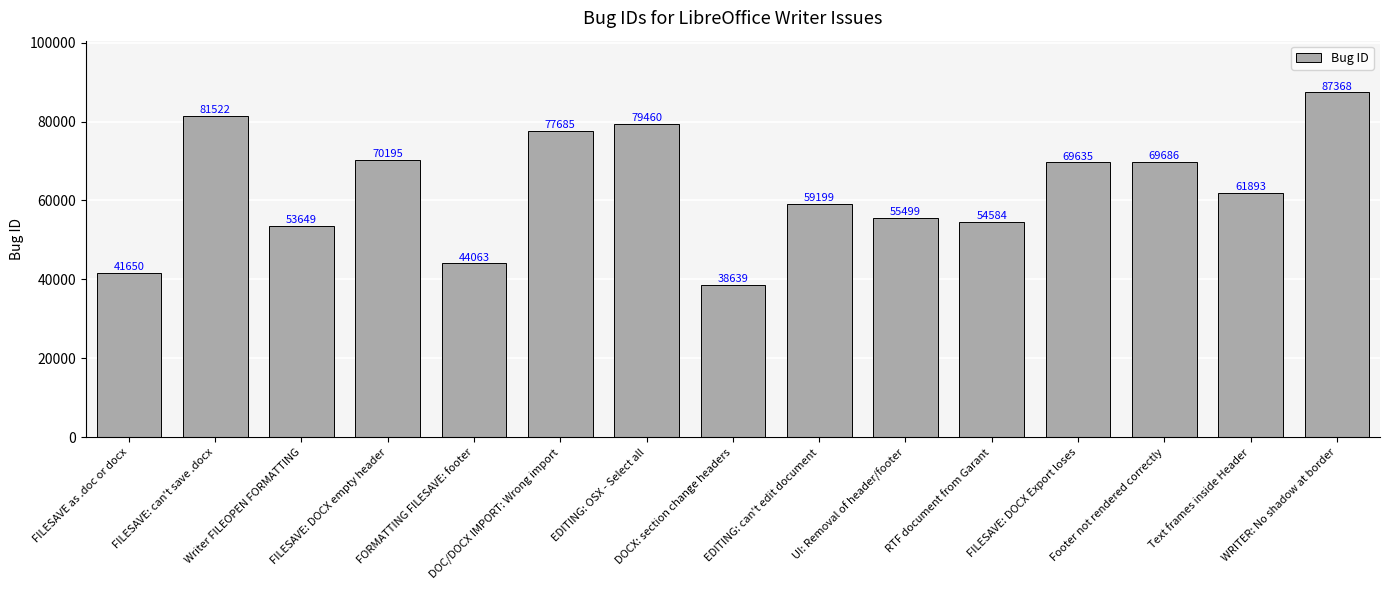

What position from the left is EDITING: OSX - Select all?

7